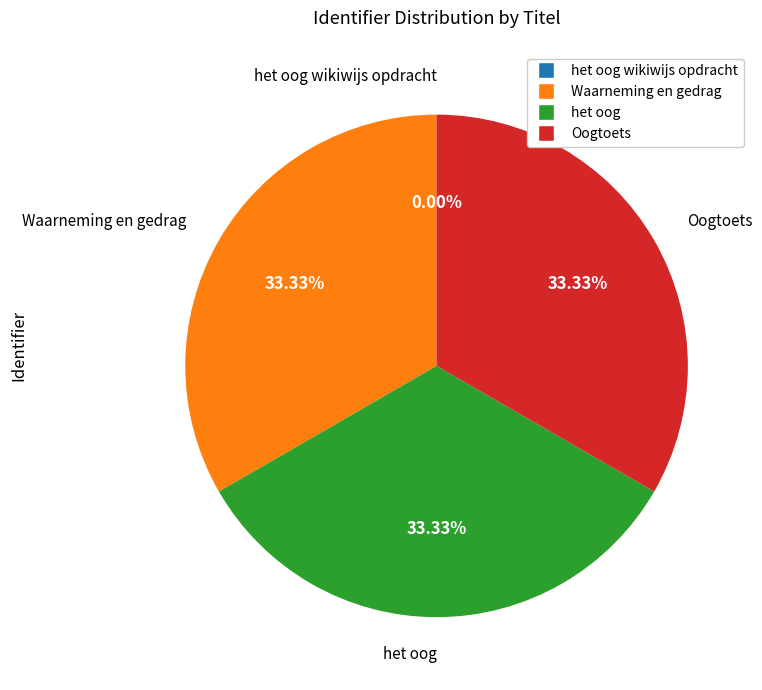

To the nearest percent, what is the average slice percentage?

25%